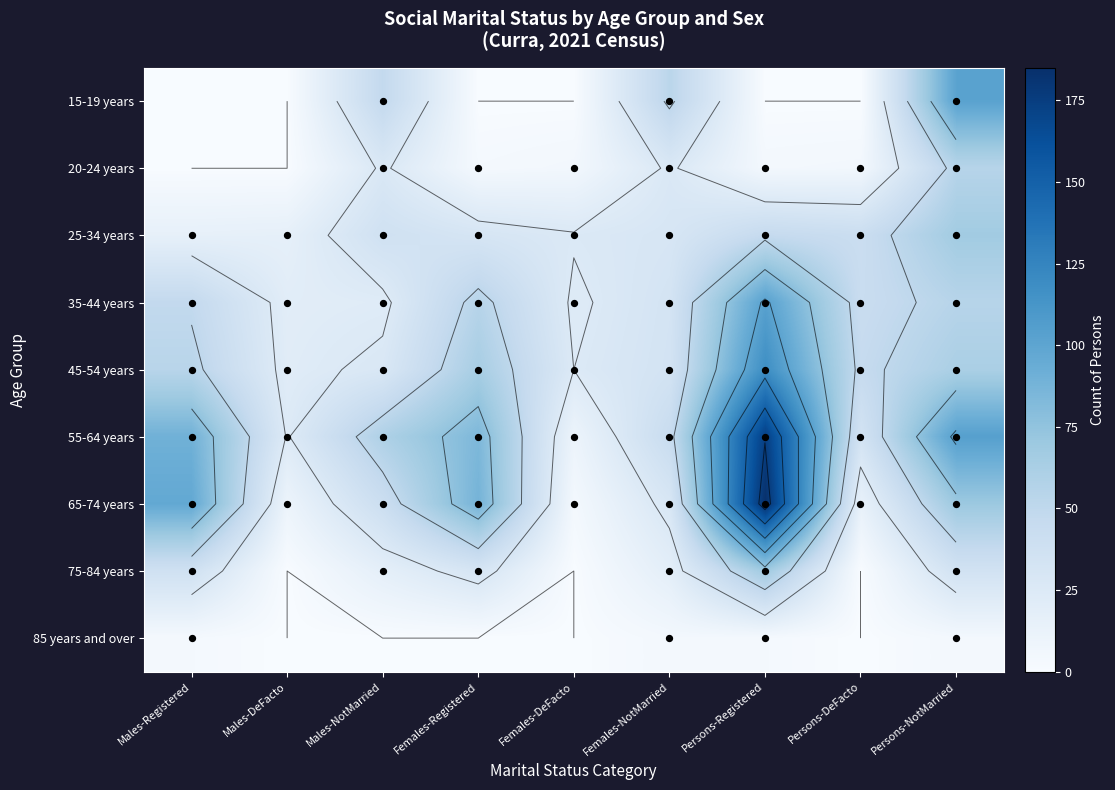

True or false: 20-24 years has a value of 5 at Females-DeFacto.

True